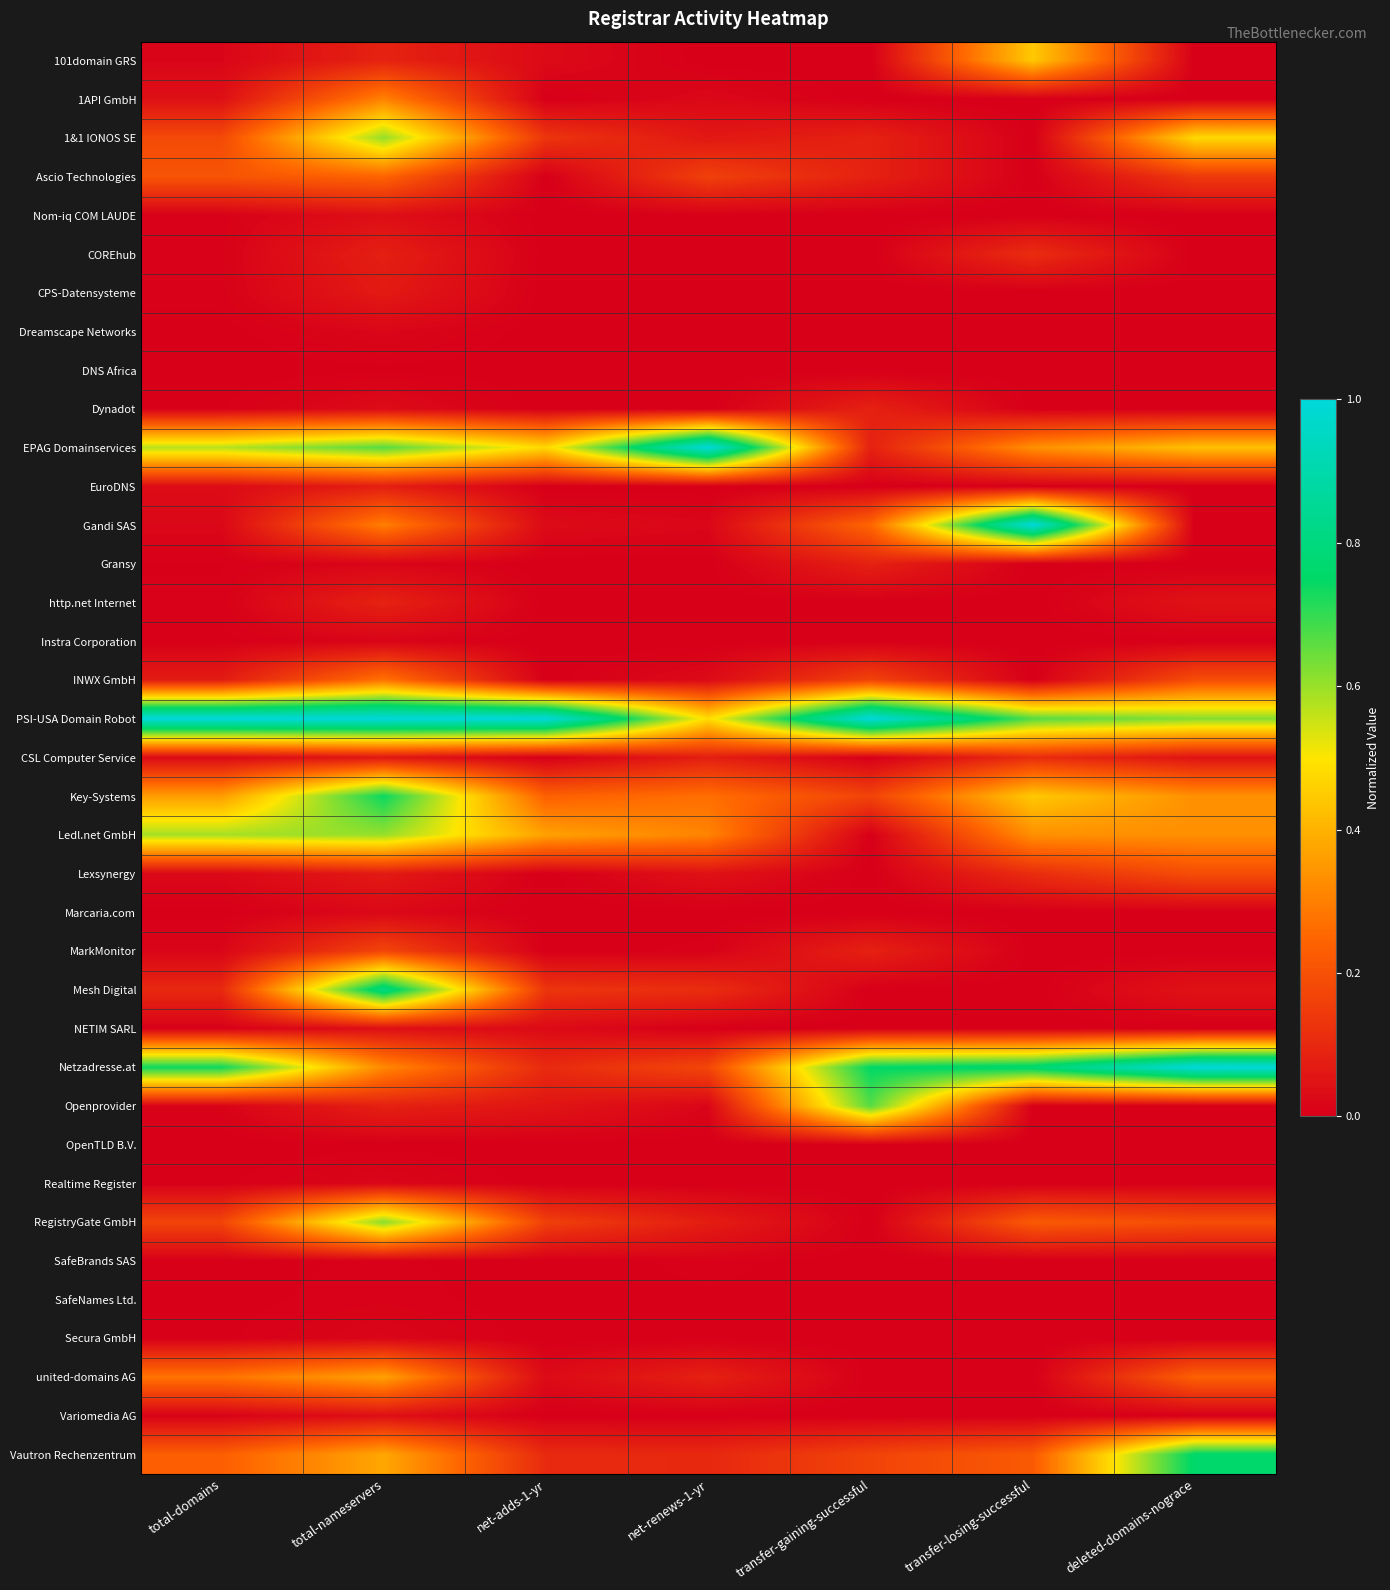

Reading left to right, transcribe all the data shown in this chart.

101domain GRS: total-domains=0.0	total-nameservers=0.1	net-adds-1-yr=0.0	net-renews-1-yr=0.0	transfer-gaining-successful=0.0	transfer-losing-successful=0.4	deleted-domains-nograce=0.0
1API GmbH: total-domains=0.0	total-nameservers=0.3	net-adds-1-yr=0.0	net-renews-1-yr=0.0	transfer-gaining-successful=0.0	transfer-losing-successful=0.0	deleted-domains-nograce=0.0
1&1 IONOS SE: total-domains=0.2	total-nameservers=0.6	net-adds-1-yr=0.1	net-renews-1-yr=0.1	transfer-gaining-successful=0.1	transfer-losing-successful=0.0	deleted-domains-nograce=0.5
Ascio Technologies: total-domains=0.2	total-nameservers=0.2	net-adds-1-yr=0.0	net-renews-1-yr=0.2	transfer-gaining-successful=0.1	transfer-losing-successful=0.0	deleted-domains-nograce=0.1
Nom-iq COM LAUDE: total-domains=0.0	total-nameservers=0.0	net-adds-1-yr=0.0	net-renews-1-yr=0.0	transfer-gaining-successful=0.0	transfer-losing-successful=0.0	deleted-domains-nograce=0.0
COREhub: total-domains=0.0	total-nameservers=0.1	net-adds-1-yr=0.0	net-renews-1-yr=0.0	transfer-gaining-successful=0.0	transfer-losing-successful=0.1	deleted-domains-nograce=0.0
CPS-Datensysteme: total-domains=0.0	total-nameservers=0.1	net-adds-1-yr=0.0	net-renews-1-yr=0.0	transfer-gaining-successful=0.0	transfer-losing-successful=0.0	deleted-domains-nograce=0.0
Dreamscape Networks: total-domains=0.0	total-nameservers=0.0	net-adds-1-yr=0.0	net-renews-1-yr=0.0	transfer-gaining-successful=0.0	transfer-losing-successful=0.0	deleted-domains-nograce=0.0
DNS Africa: total-domains=0.0	total-nameservers=0.0	net-adds-1-yr=0.0	net-renews-1-yr=0.0	transfer-gaining-successful=0.0	transfer-losing-successful=0.0	deleted-domains-nograce=0.0
Dynadot: total-domains=0.0	total-nameservers=0.0	net-adds-1-yr=0.0	net-renews-1-yr=0.0	transfer-gaining-successful=0.1	transfer-losing-successful=0.0	deleted-domains-nograce=0.0
EPAG Domainservices: total-domains=0.6	total-nameservers=0.7	net-adds-1-yr=0.5	net-renews-1-yr=1.0	transfer-gaining-successful=0.1	transfer-losing-successful=0.3	deleted-domains-nograce=0.4
EuroDNS: total-domains=0.0	total-nameservers=0.1	net-adds-1-yr=0.0	net-renews-1-yr=0.0	transfer-gaining-successful=0.0	transfer-losing-successful=0.0	deleted-domains-nograce=0.0
Gandi SAS: total-domains=0.0	total-nameservers=0.3	net-adds-1-yr=0.0	net-renews-1-yr=0.0	transfer-gaining-successful=0.2	transfer-losing-successful=1.0	deleted-domains-nograce=0.0
Gransy: total-domains=0.0	total-nameservers=0.0	net-adds-1-yr=0.0	net-renews-1-yr=0.0	transfer-gaining-successful=0.1	transfer-losing-successful=0.0	deleted-domains-nograce=0.0
http.net Internet: total-domains=0.0	total-nameservers=0.1	net-adds-1-yr=0.0	net-renews-1-yr=0.0	transfer-gaining-successful=0.0	transfer-losing-successful=0.0	deleted-domains-nograce=0.0
Instra Corporation: total-domains=0.0	total-nameservers=0.0	net-adds-1-yr=0.0	net-renews-1-yr=0.0	transfer-gaining-successful=0.0	transfer-losing-successful=0.0	deleted-domains-nograce=0.0
INWX GmbH: total-domains=0.1	total-nameservers=0.3	net-adds-1-yr=0.0	net-renews-1-yr=0.0	transfer-gaining-successful=0.2	transfer-losing-successful=0.0	deleted-domains-nograce=0.2
PSI-USA Domain Robot: total-domains=1.0	total-nameservers=1.0	net-adds-1-yr=1.0	net-renews-1-yr=0.5	transfer-gaining-successful=1.0	transfer-losing-successful=0.7	deleted-domains-nograce=0.6
CSL Computer Service: total-domains=0.0	total-nameservers=0.1	net-adds-1-yr=0.0	net-renews-1-yr=0.1	transfer-gaining-successful=0.0	transfer-losing-successful=0.1	deleted-domains-nograce=0.0
Key-Systems: total-domains=0.4	total-nameservers=0.7	net-adds-1-yr=0.2	net-renews-1-yr=0.3	transfer-gaining-successful=0.2	transfer-losing-successful=0.4	deleted-domains-nograce=0.3
Ledl.net GmbH: total-domains=0.6	total-nameservers=0.6	net-adds-1-yr=0.4	net-renews-1-yr=0.3	transfer-gaining-successful=0.0	transfer-losing-successful=0.3	deleted-domains-nograce=0.3
Lexsynergy: total-domains=0.0	total-nameservers=0.1	net-adds-1-yr=0.0	net-renews-1-yr=0.0	transfer-gaining-successful=0.0	transfer-losing-successful=0.1	deleted-domains-nograce=0.2
Marcaria.com: total-domains=0.0	total-nameservers=0.0	net-adds-1-yr=0.0	net-renews-1-yr=0.0	transfer-gaining-successful=0.0	transfer-losing-successful=0.0	deleted-domains-nograce=0.0
MarkMonitor: total-domains=0.0	total-nameservers=0.2	net-adds-1-yr=0.0	net-renews-1-yr=0.0	transfer-gaining-successful=0.1	transfer-losing-successful=0.0	deleted-domains-nograce=0.0
Mesh Digital: total-domains=0.1	total-nameservers=0.8	net-adds-1-yr=0.1	net-renews-1-yr=0.1	transfer-gaining-successful=0.0	transfer-losing-successful=0.0	deleted-domains-nograce=0.0
NETIM SARL: total-domains=0.0	total-nameservers=0.0	net-adds-1-yr=0.0	net-renews-1-yr=0.0	transfer-gaining-successful=0.0	transfer-losing-successful=0.0	deleted-domains-nograce=0.0
Netzadresse.at: total-domains=0.7	total-nameservers=0.3	net-adds-1-yr=0.1	net-renews-1-yr=0.2	transfer-gaining-successful=0.8	transfer-losing-successful=0.8	deleted-domains-nograce=1.0
Openprovider: total-domains=0.0	total-nameservers=0.1	net-adds-1-yr=0.1	net-renews-1-yr=0.0	transfer-gaining-successful=0.7	transfer-losing-successful=0.0	deleted-domains-nograce=0.0
OpenTLD B.V.: total-domains=0.0	total-nameservers=0.0	net-adds-1-yr=0.0	net-renews-1-yr=0.0	transfer-gaining-successful=0.0	transfer-losing-successful=0.0	deleted-domains-nograce=0.0
Realtime Register: total-domains=0.0	total-nameservers=0.0	net-adds-1-yr=0.0	net-renews-1-yr=0.0	transfer-gaining-successful=0.0	transfer-losing-successful=0.0	deleted-domains-nograce=0.0
RegistryGate GmbH: total-domains=0.2	total-nameservers=0.6	net-adds-1-yr=0.2	net-renews-1-yr=0.1	transfer-gaining-successful=0.0	transfer-losing-successful=0.2	deleted-domains-nograce=0.2
SafeBrands SAS: total-domains=0.0	total-nameservers=0.0	net-adds-1-yr=0.0	net-renews-1-yr=0.0	transfer-gaining-successful=0.0	transfer-losing-successful=0.0	deleted-domains-nograce=0.0
SafeNames Ltd.: total-domains=0.0	total-nameservers=0.0	net-adds-1-yr=0.0	net-renews-1-yr=0.0	transfer-gaining-successful=0.0	transfer-losing-successful=0.0	deleted-domains-nograce=0.0
Secura GmbH: total-domains=0.0	total-nameservers=0.0	net-adds-1-yr=0.0	net-renews-1-yr=0.0	transfer-gaining-successful=0.0	transfer-losing-successful=0.0	deleted-domains-nograce=0.0
united-domains AG: total-domains=0.3	total-nameservers=0.4	net-adds-1-yr=0.0	net-renews-1-yr=0.1	transfer-gaining-successful=0.0	transfer-losing-successful=0.0	deleted-domains-nograce=0.2
Variomedia AG: total-domains=0.0	total-nameservers=0.0	net-adds-1-yr=0.0	net-renews-1-yr=0.0	transfer-gaining-successful=0.0	transfer-losing-successful=0.0	deleted-domains-nograce=0.0
Vautron Rechenzentrum: total-domains=0.2	total-nameservers=0.4	net-adds-1-yr=0.1	net-renews-1-yr=0.1	transfer-gaining-successful=0.2	transfer-losing-successful=0.2	deleted-domains-nograce=0.8